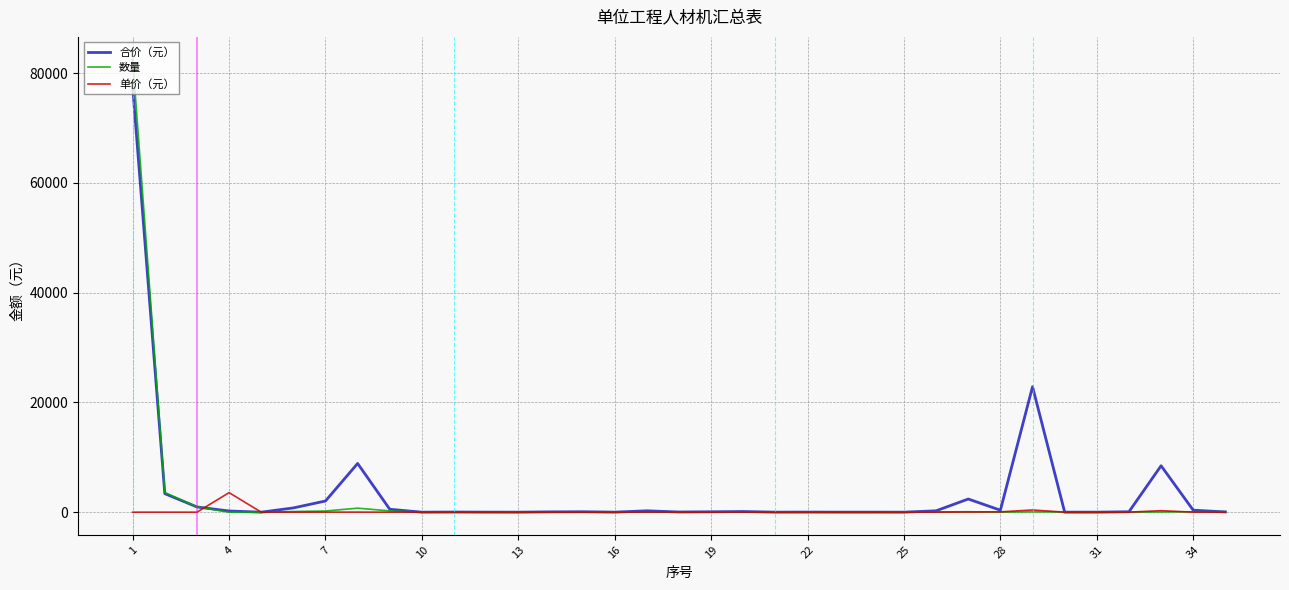

Which series has the widest spread of values?

数量